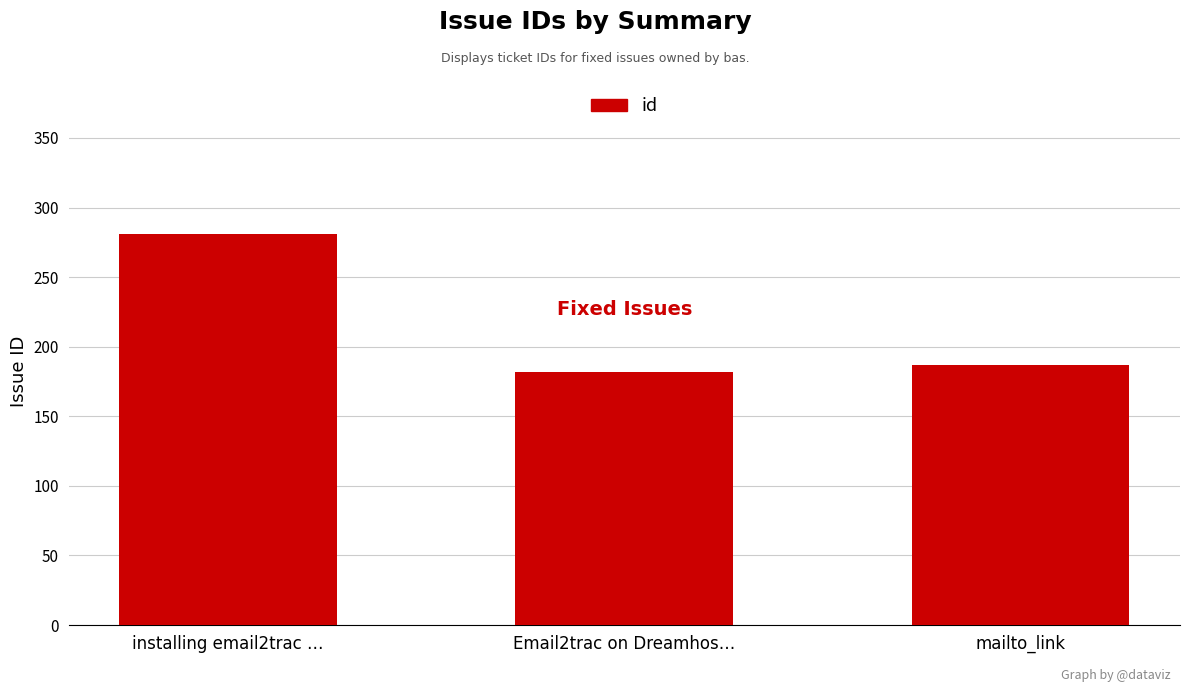

What is the label of the 1st bar from the right?

mailto_link